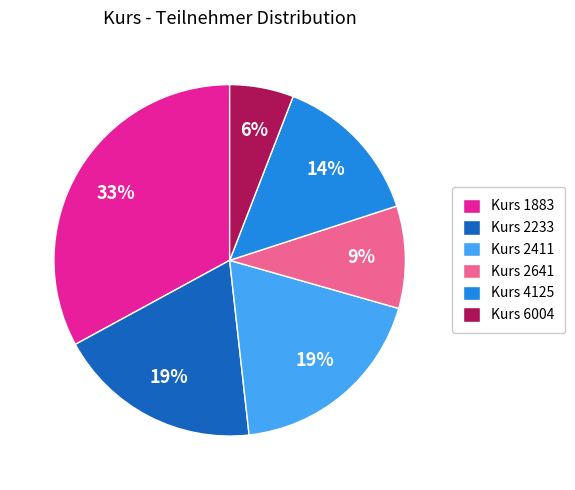

Which category has the biggest portion of the pie?

Kurs 1883